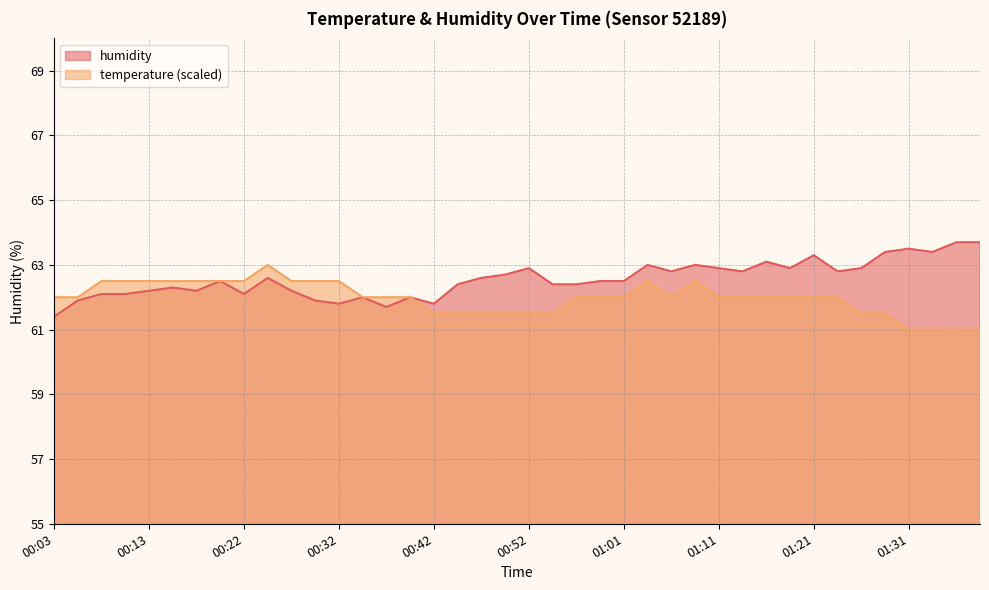

How many categories are shown in the chart?

40